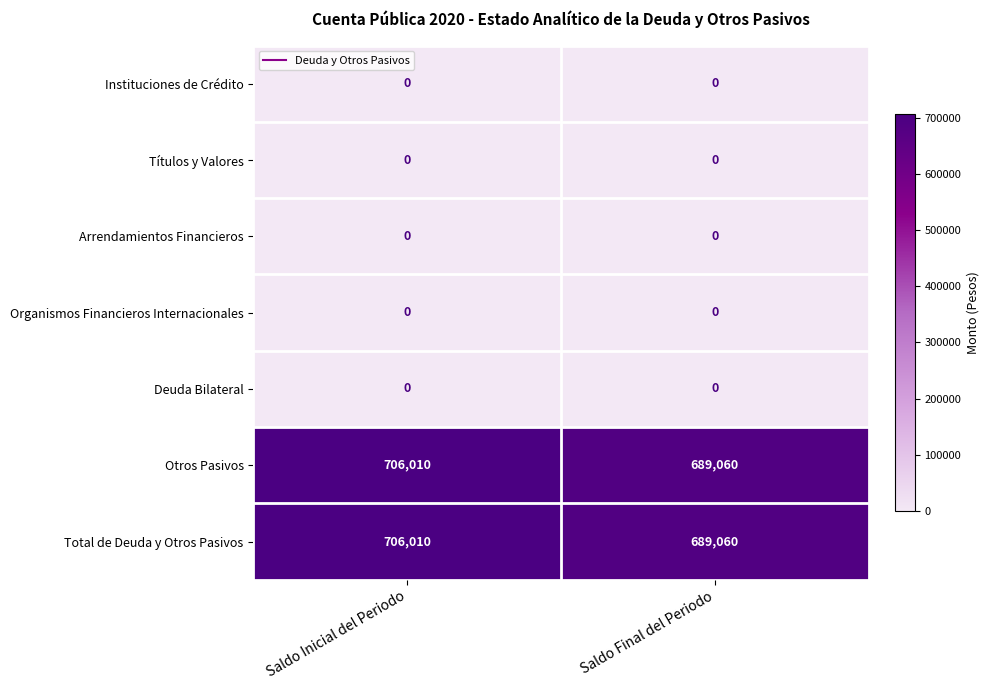

What is the sum of all Otros Pasivos values?

1395070